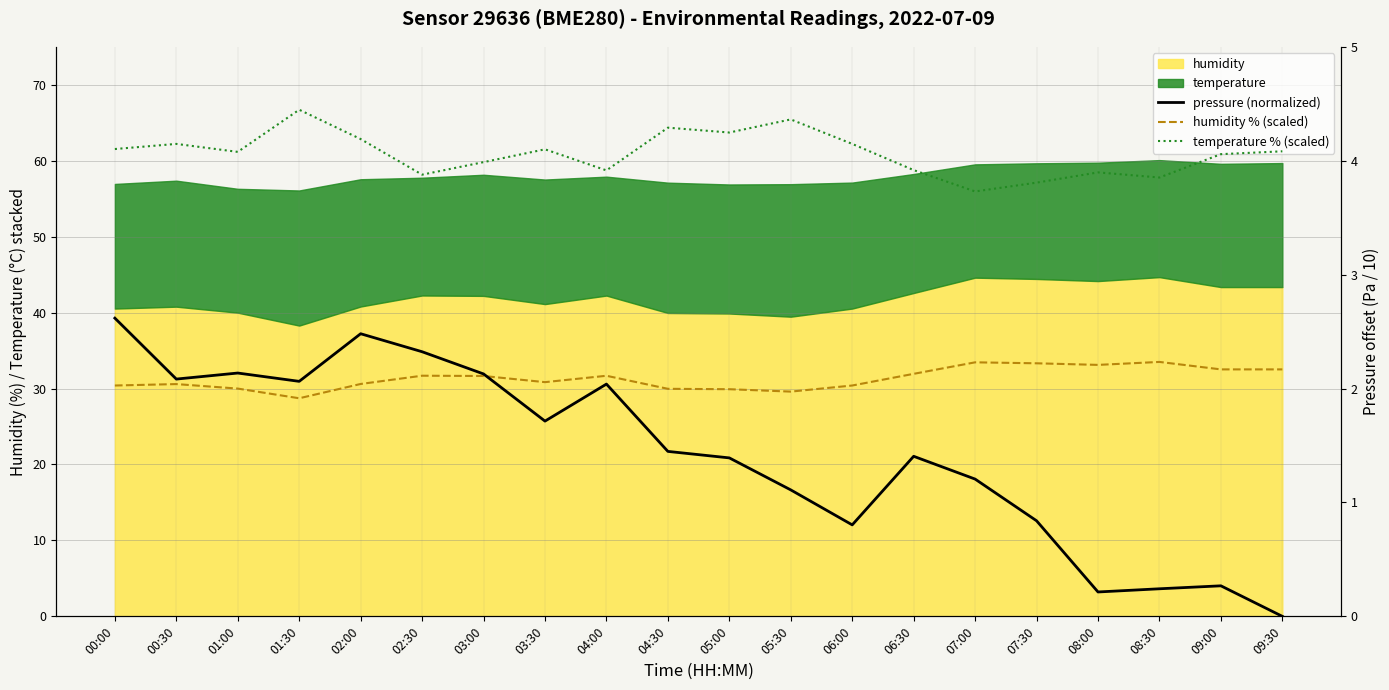

What is the highest value of the humidity series?

44.7